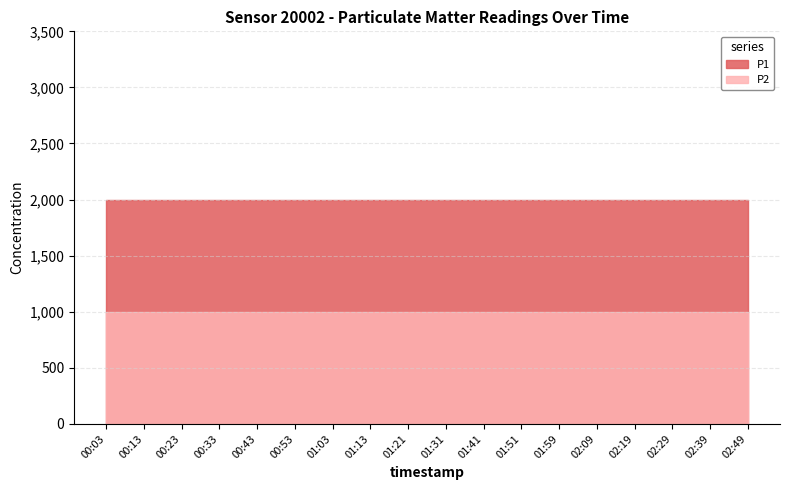

What is the average value of the P1 series?

1999.9